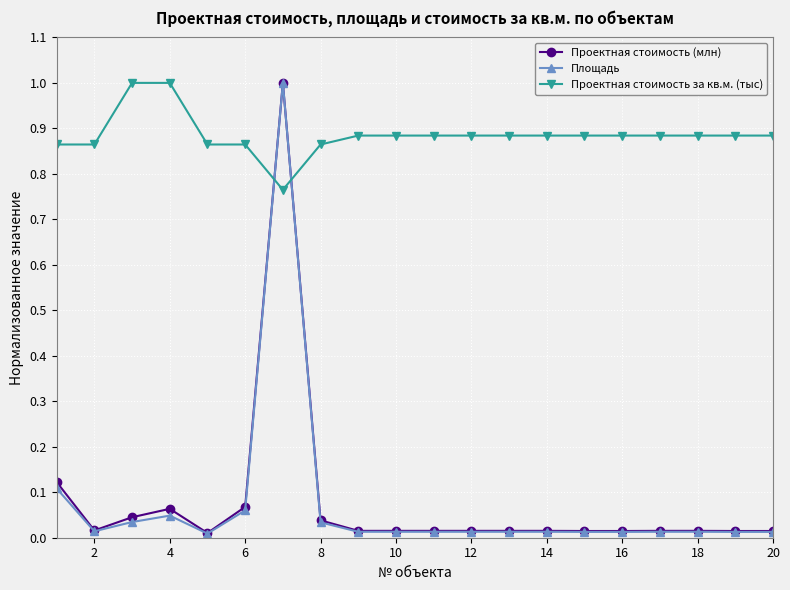

True or false: Площадь has more than 0 points higher than both neighbors.

True